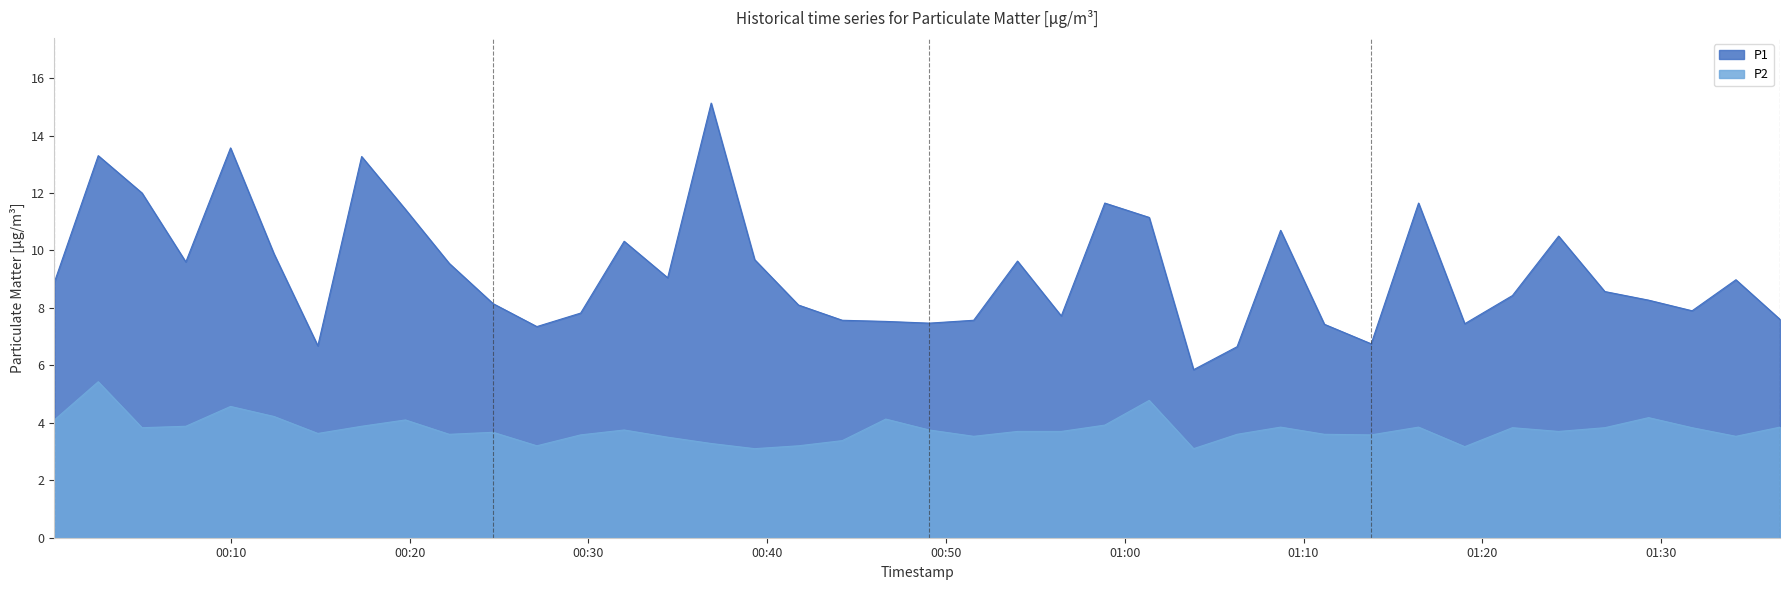

How many distinct data groups are displayed?

2